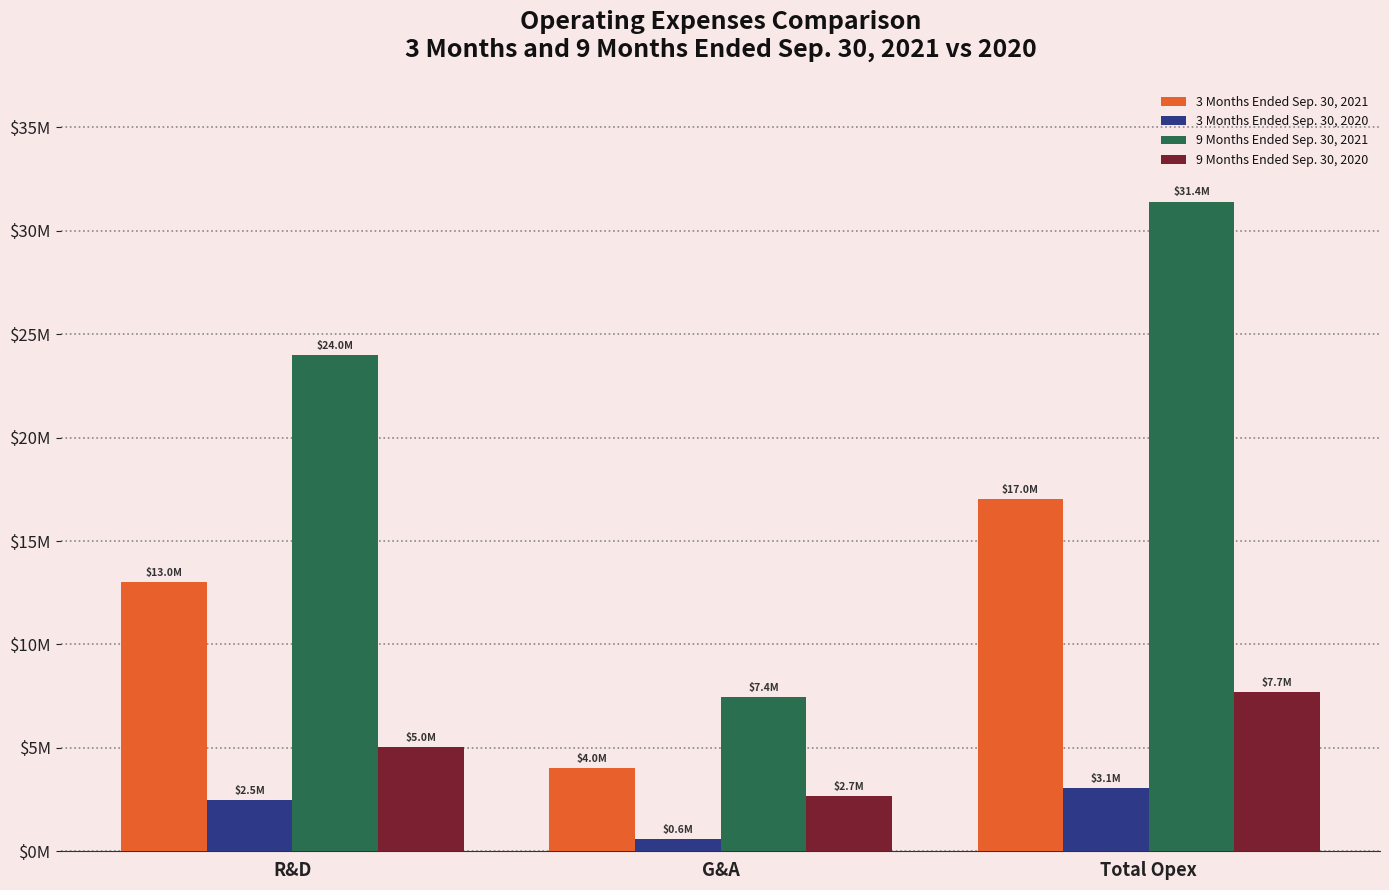

What is the difference between the maximum and second lowest values in the 9 Months Ended Sep. 30, 2020 series?

2687161